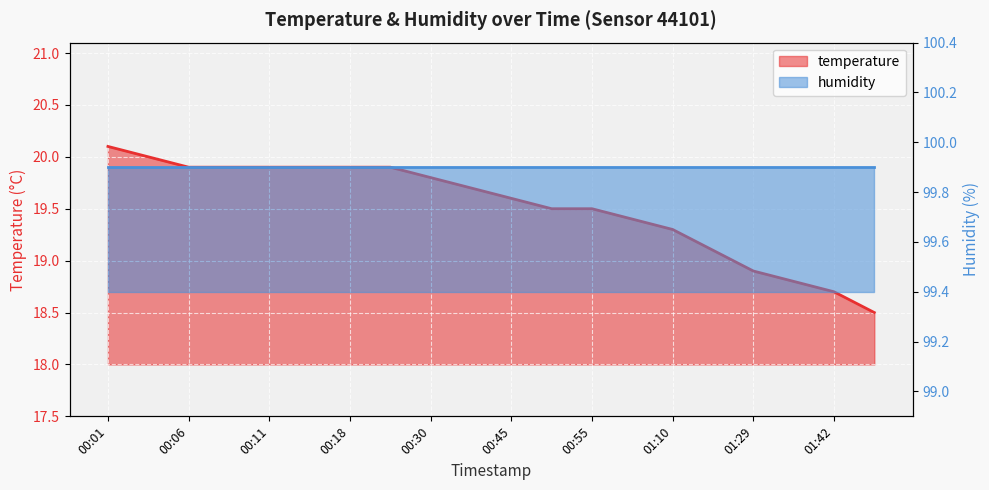

True or false: the data has more than 2 interior local peaks.

False